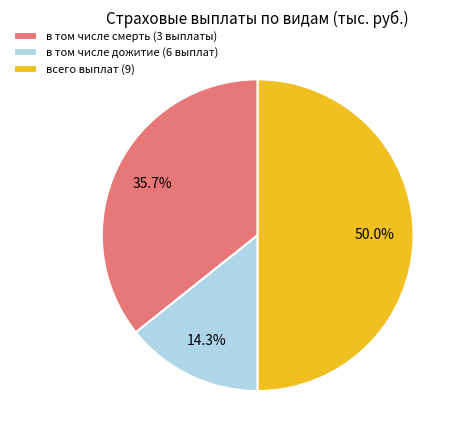

Between всего выплат (9) and в том числе дожитие (6 выплат), which is larger?

всего выплат (9)